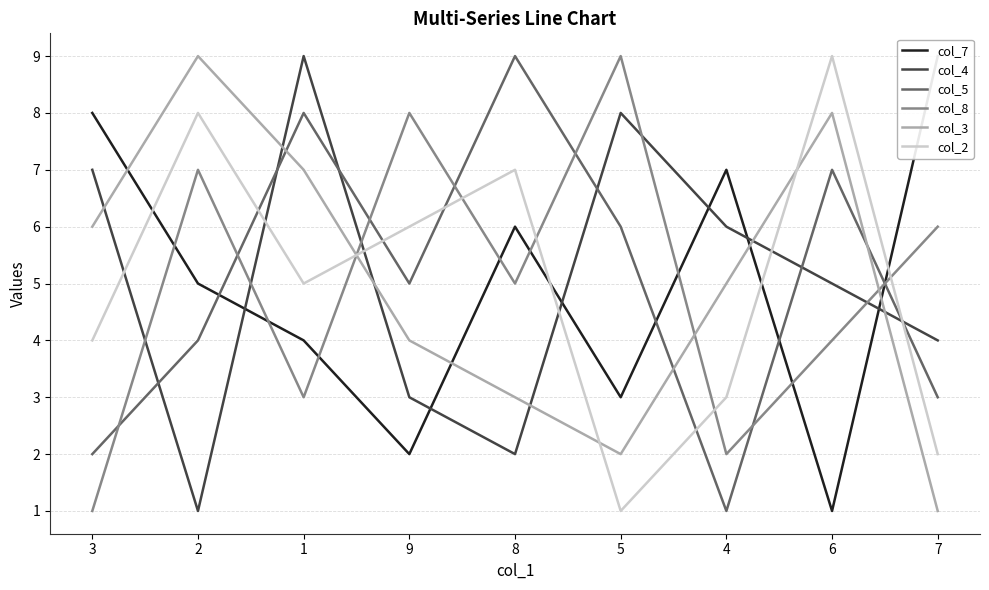

At which category is the sum across all series the highest?

1